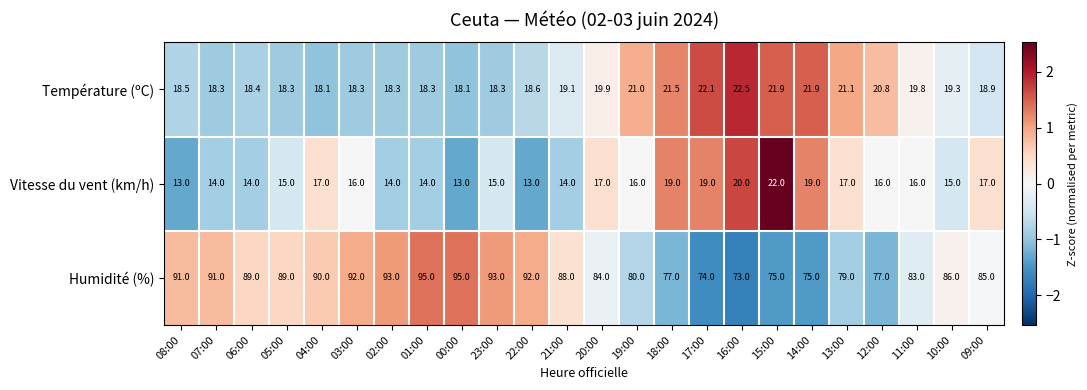

At 10:00, list the series in order from largest to smallest.

Humidité (%), Température (ºC), Vitesse du vent (km/h)